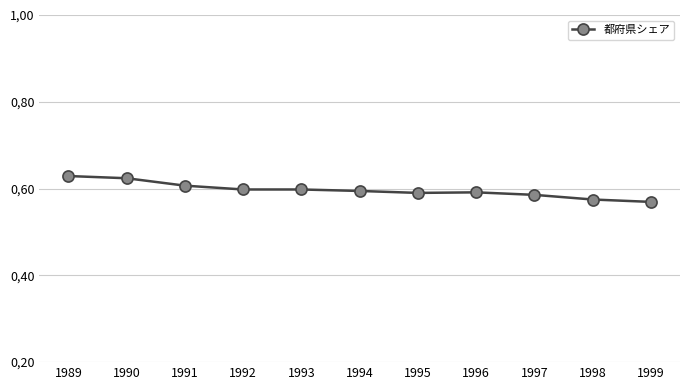

What is the value of the 5th point from the left?

59.8